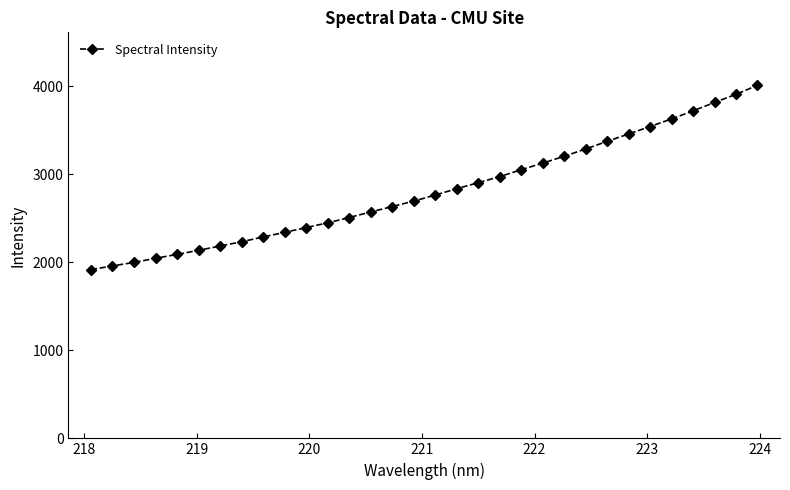

What is the sum of all values?

90032.5